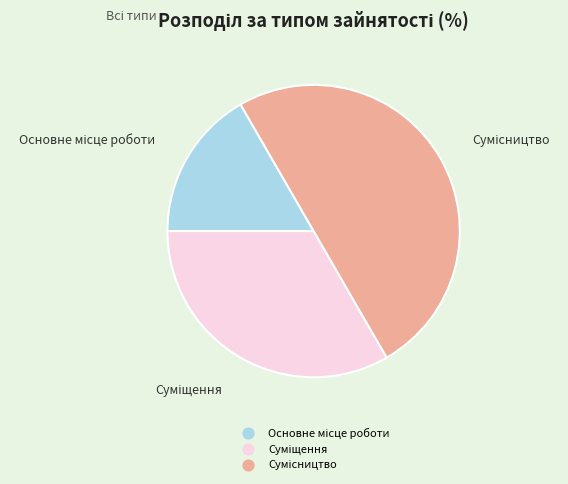

Approximately how many times larger is the value at Суміщення compared to Основне місце роботи?

2.0